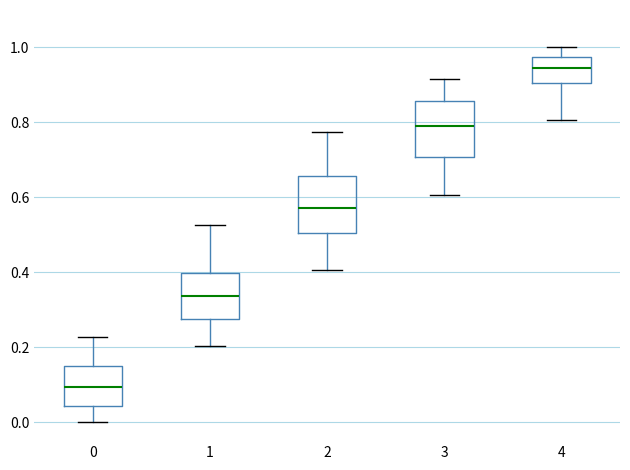

Which box has the lowest median line?

0